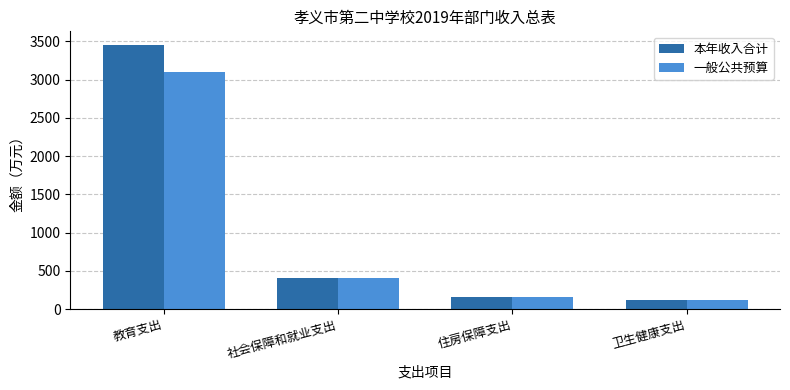

What are all the series names shown in the legend?

本年收入合计, 一般公共预算